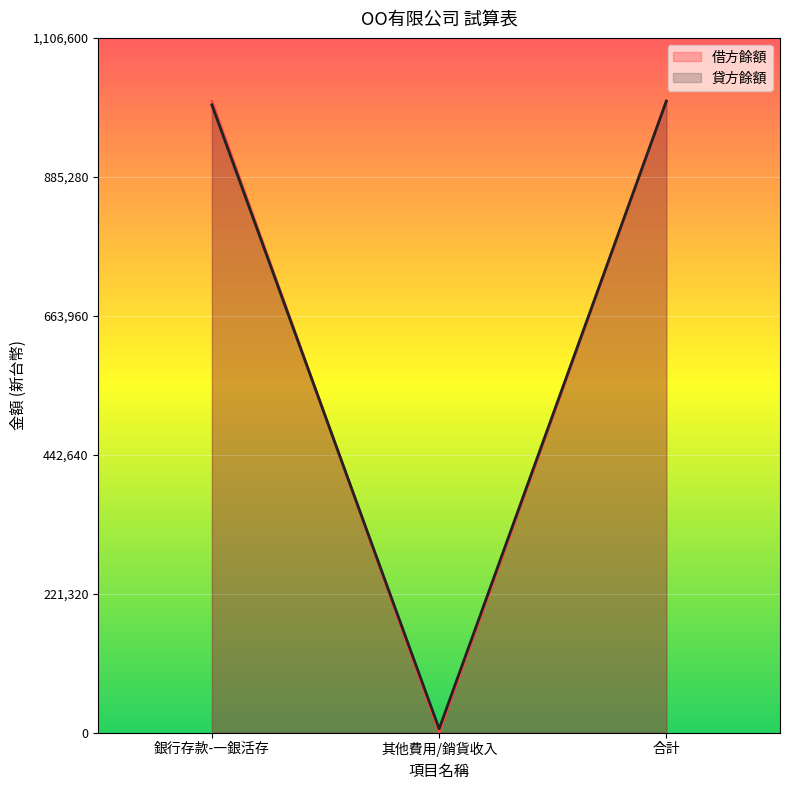

Reading right to left, transcribe all the data shown in this chart.

借方餘額: 合計=1006000	其他費用/銷貨收入=500	銀行存款-一銀活存=1005500
貸方餘額: 合計=1006000	其他費用/銷貨收入=6000	銀行存款-一銀活存=1000000